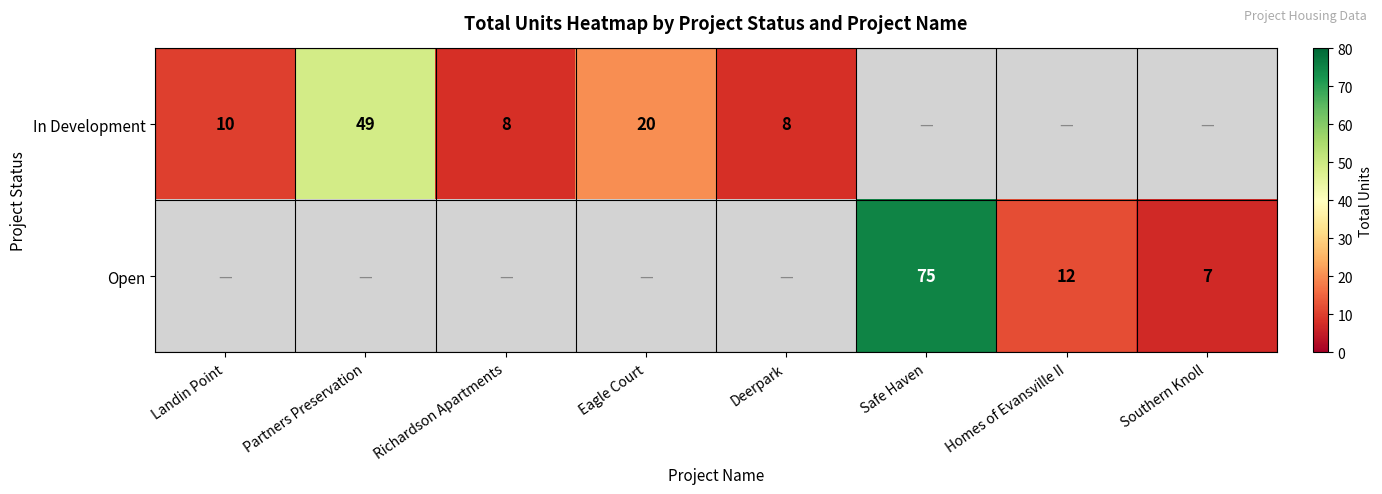

True or false: In Development has a value of 20 at Eagle Court.

True